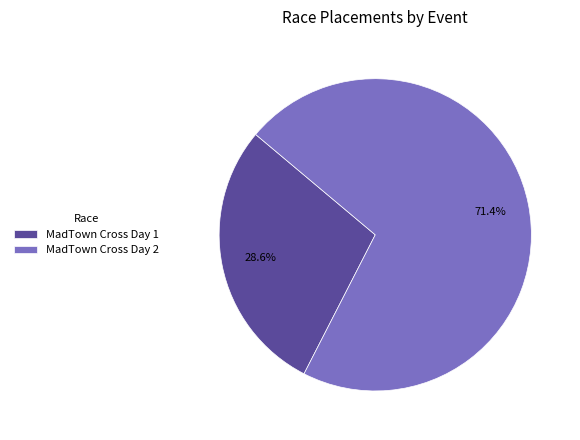

How much of the chart is everything except MadTown Cross Day 1?

71.4%